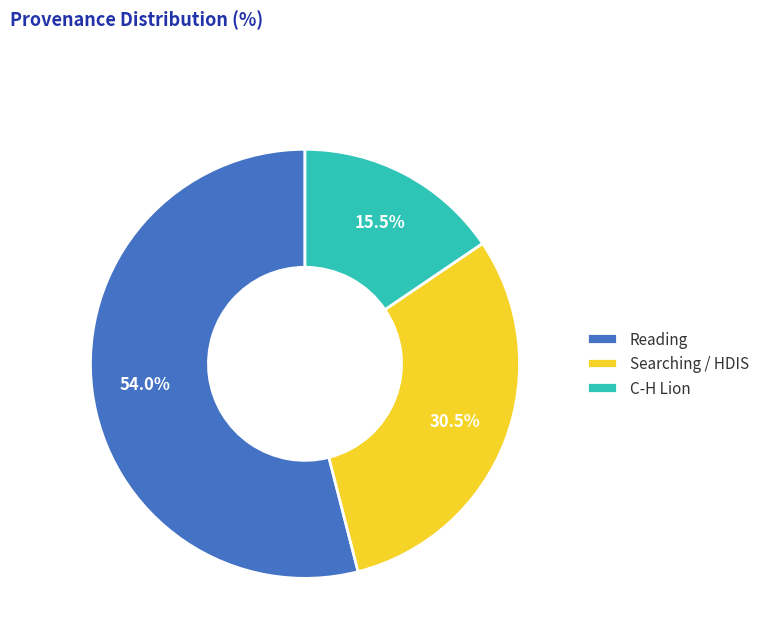

What is the smallest slice in the pie chart?

C-H Lion